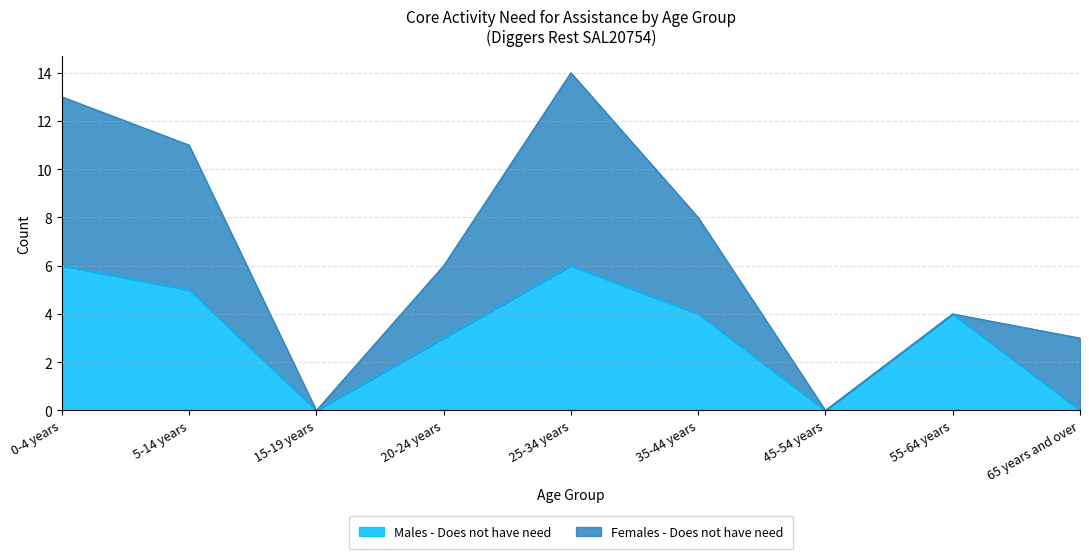

Rank the categories by value from highest to lowest.

0-4 years, 25-34 years, 5-14 years, 35-44 years, 55-64 years, 20-24 years, 15-19 years, 45-54 years, 65 years and over